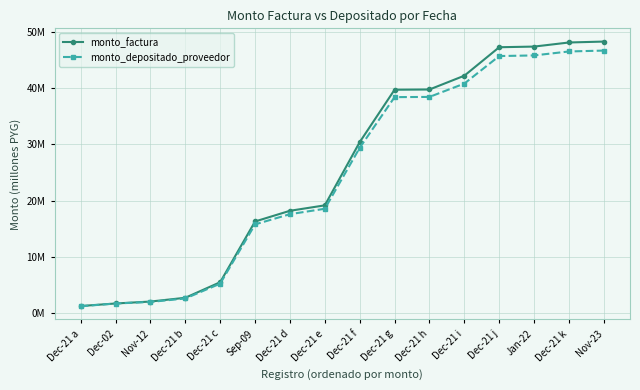

Rank the series at Dec-21 f from lowest to highest value.

monto_depositado_proveedor, monto_factura